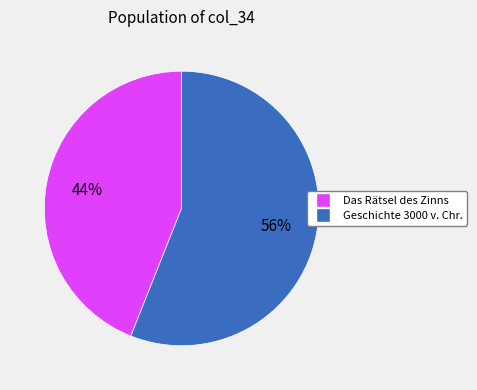

Rank the categories by value from lowest to highest.

Das Rätsel des Zinns, Geschichte 3000 v. Chr.